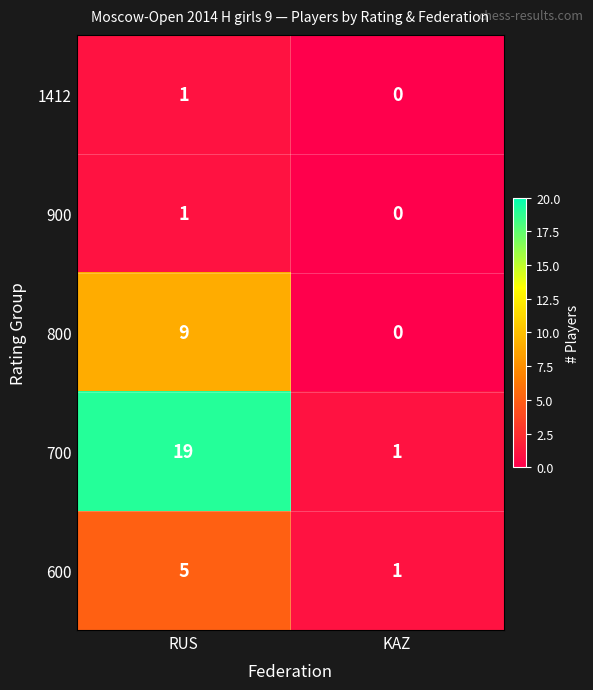

The value of 600 at KAZ is 1. True or false?

True